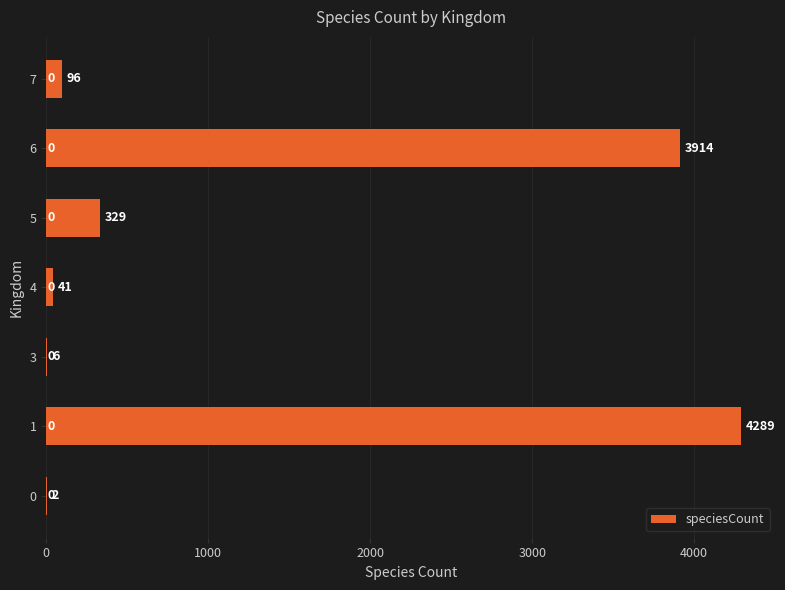

At which label is the value closest to 2145?

6